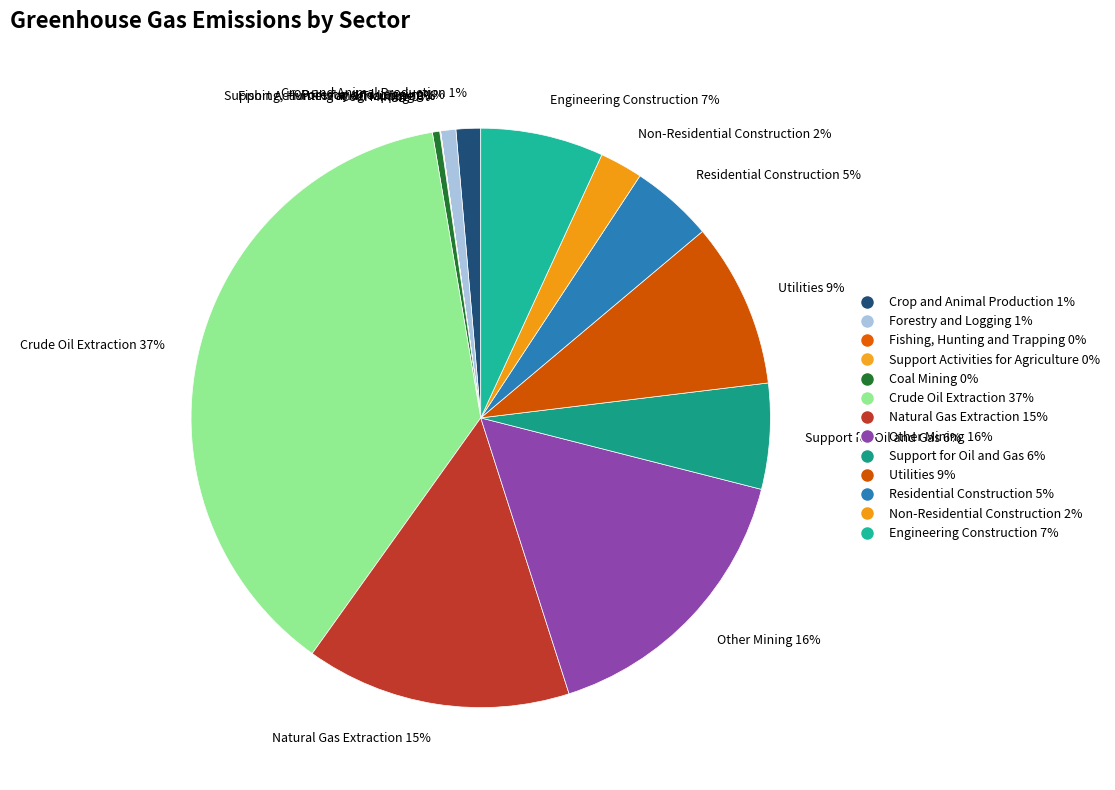

The Utilities slice represents 16% of the pie. True or false?

False